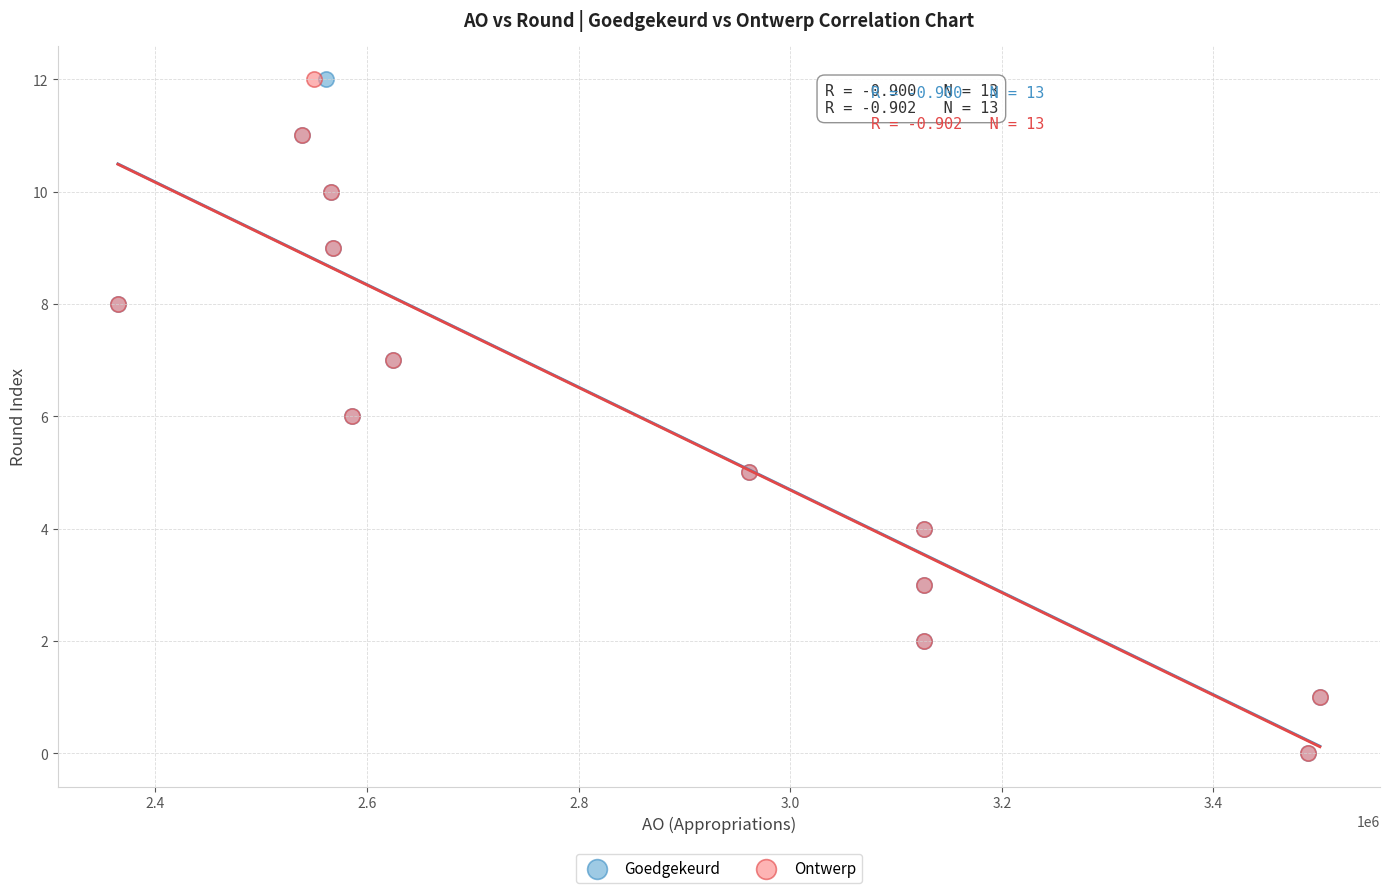

What are all the series names shown in the legend?

Goedgekeurd, Ontwerp